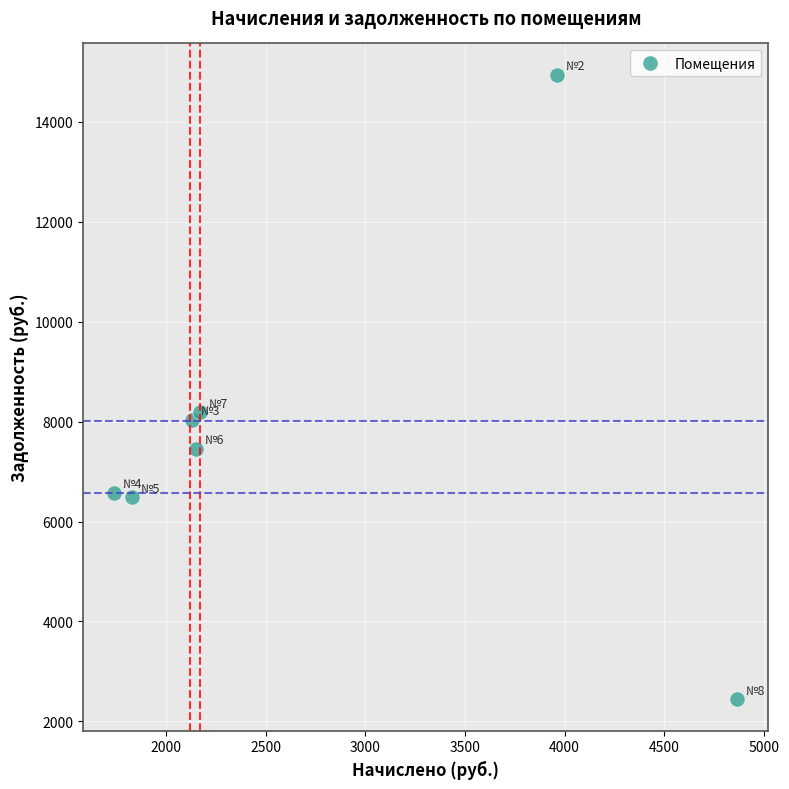

What is the range of X values (max minus min)?

3123.6